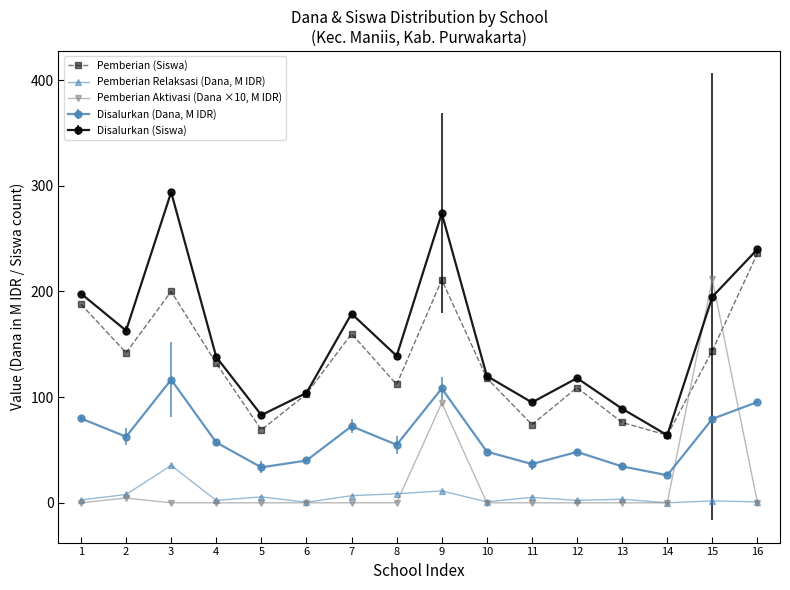

Where does the Pemberian Relaksasi (Dana, M IDR) series first go above 3?

2